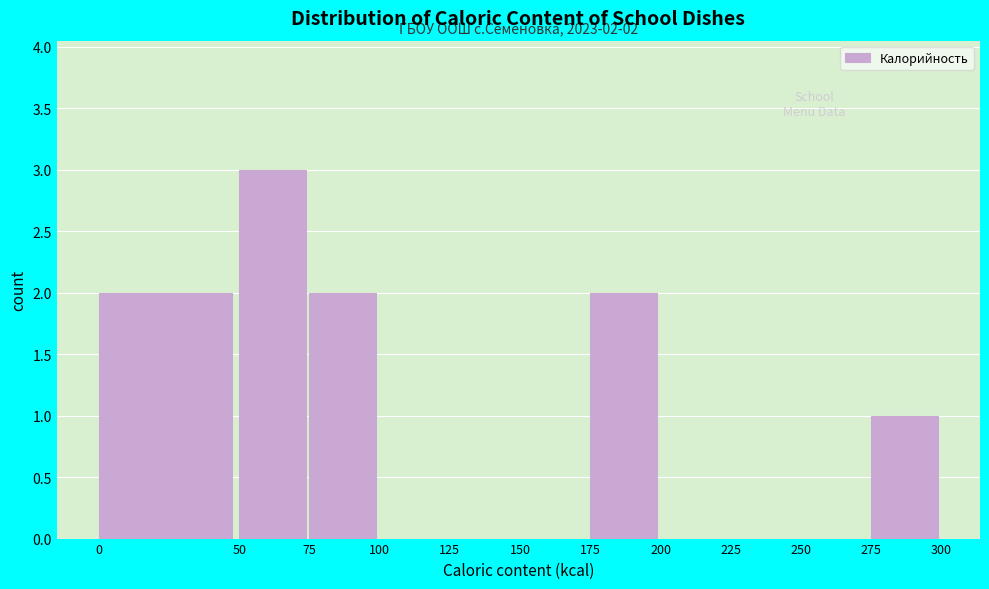

Over which range of the x-axis is the bar tallest?

50 to 75